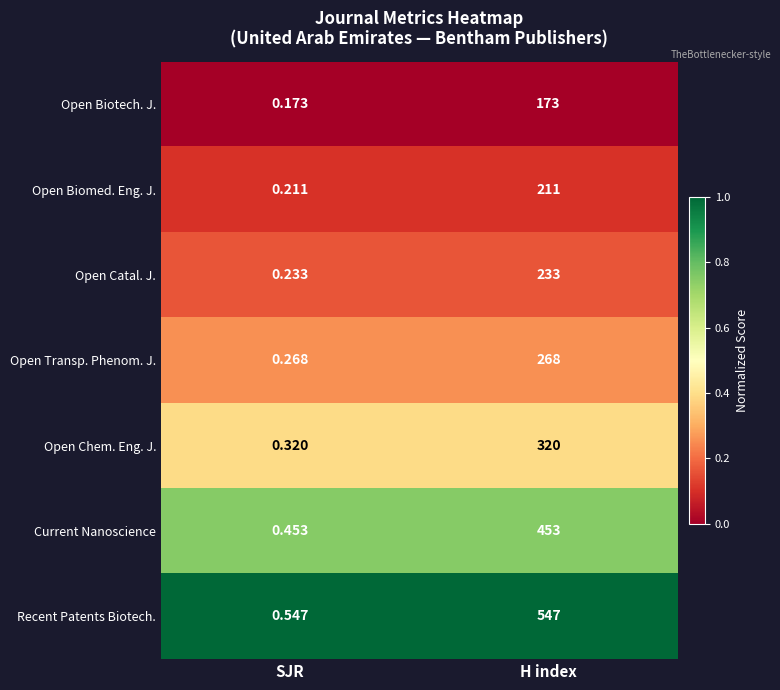

At which label does Open Biotech. J. reach its minimum?

SJR